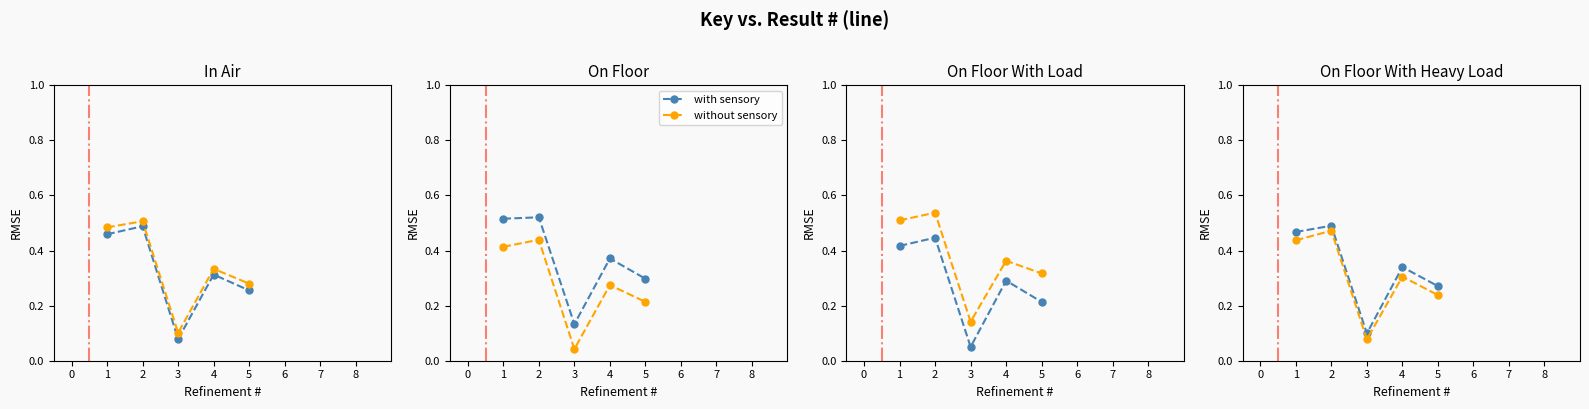

True or false: with sensory has more than 1 interior local peaks.

True